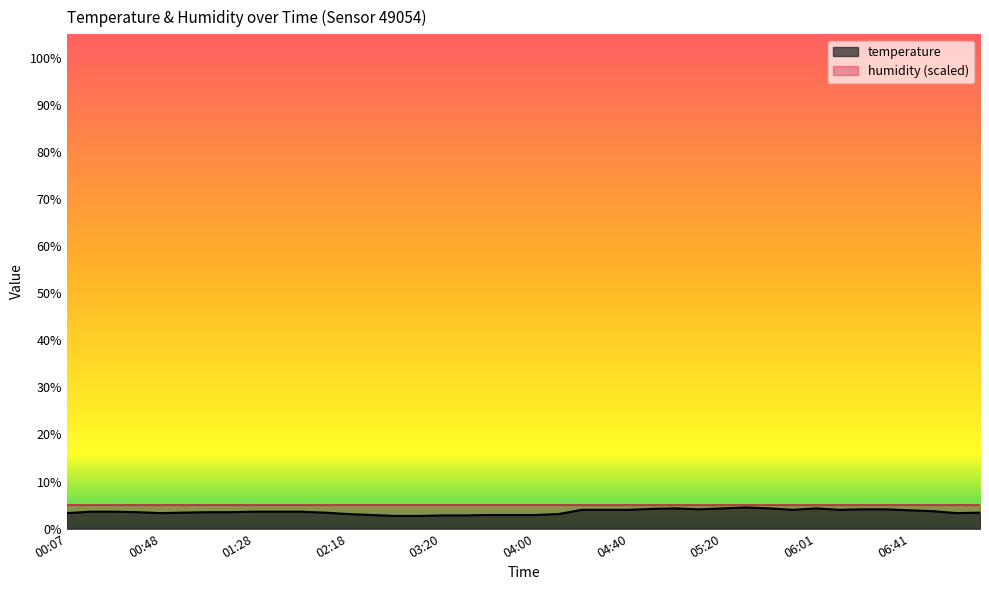

True or false: the data shows 3.3 at 00:48.

True